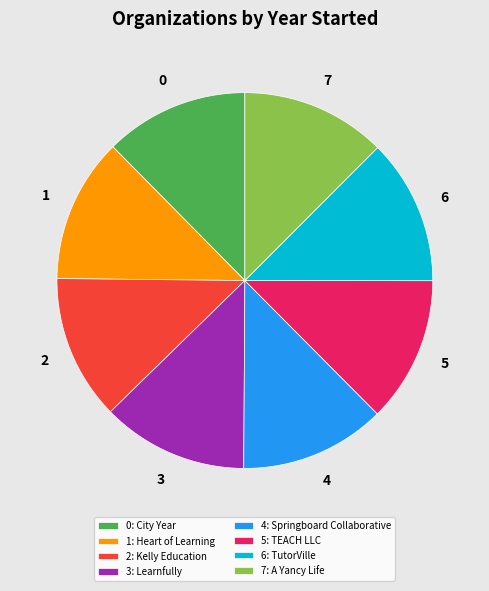

Is the sum of 1: Heart of Learning and 3: Learnfully greater than half?

No